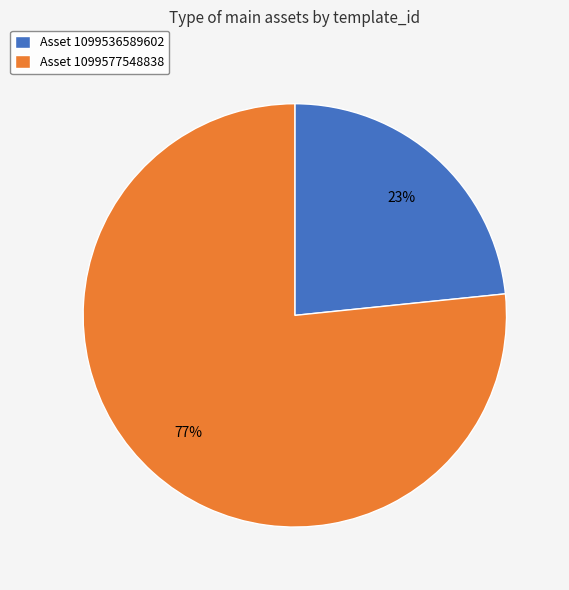

What is the smallest slice in the pie chart?

Asset 1099536589602